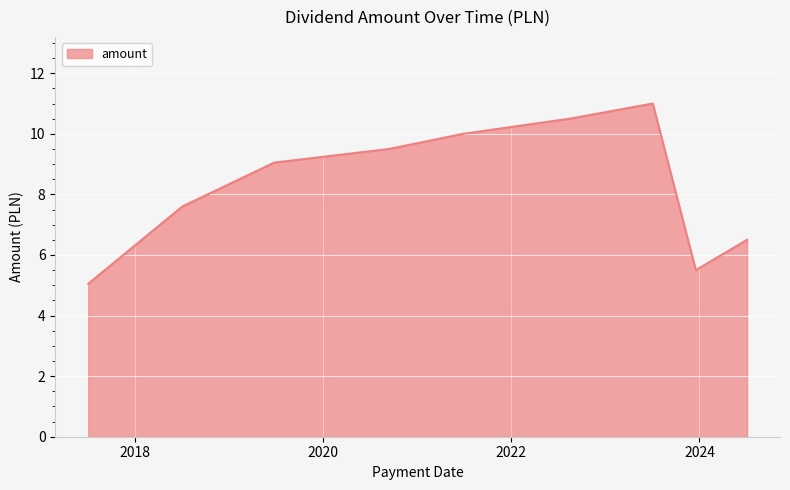

What is the greatest value displayed?

11.0